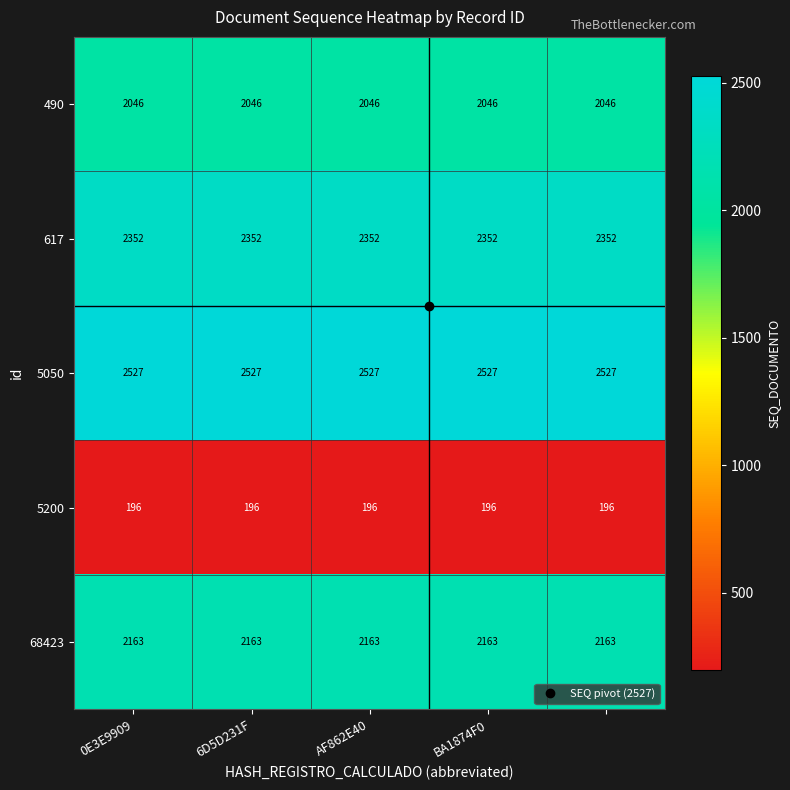

Which series has the largest total across all categories?

5050